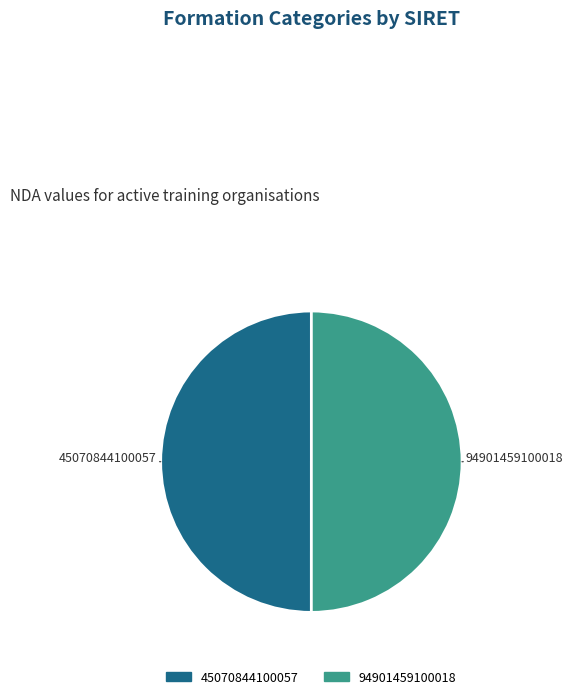

Do 45070844100057 and 94901459100018 together represent more than half of the pie?

Yes